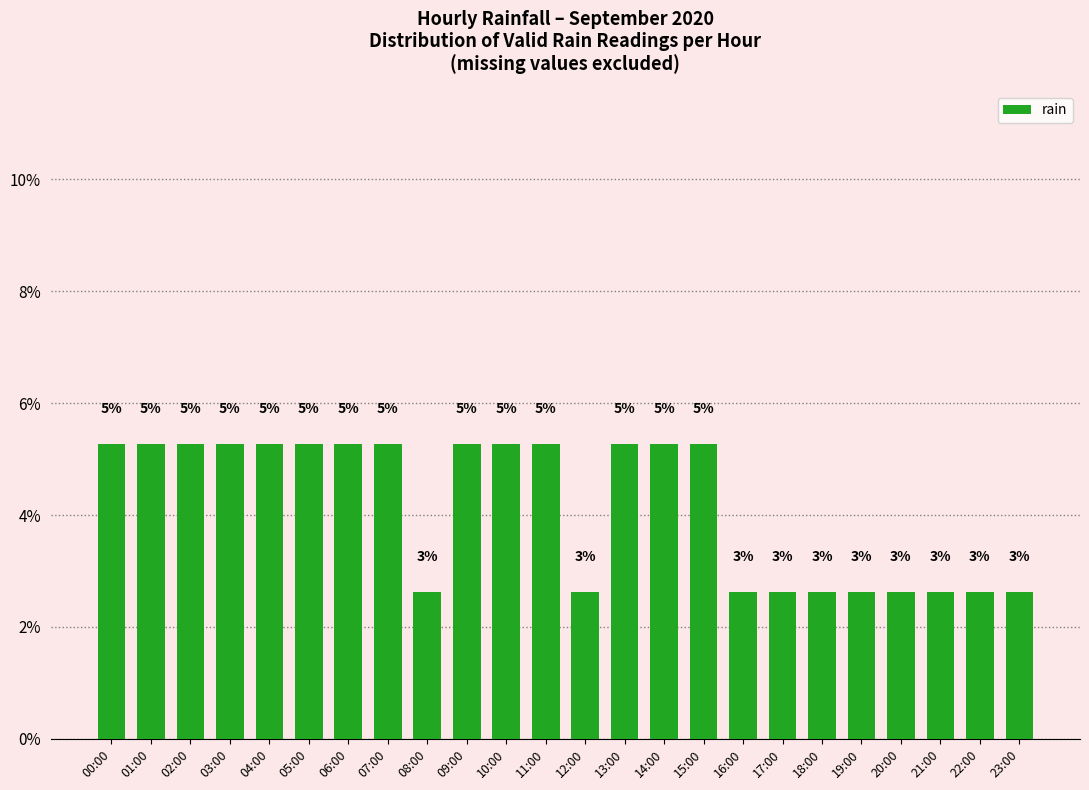

Does the chart contain any negative values?

No